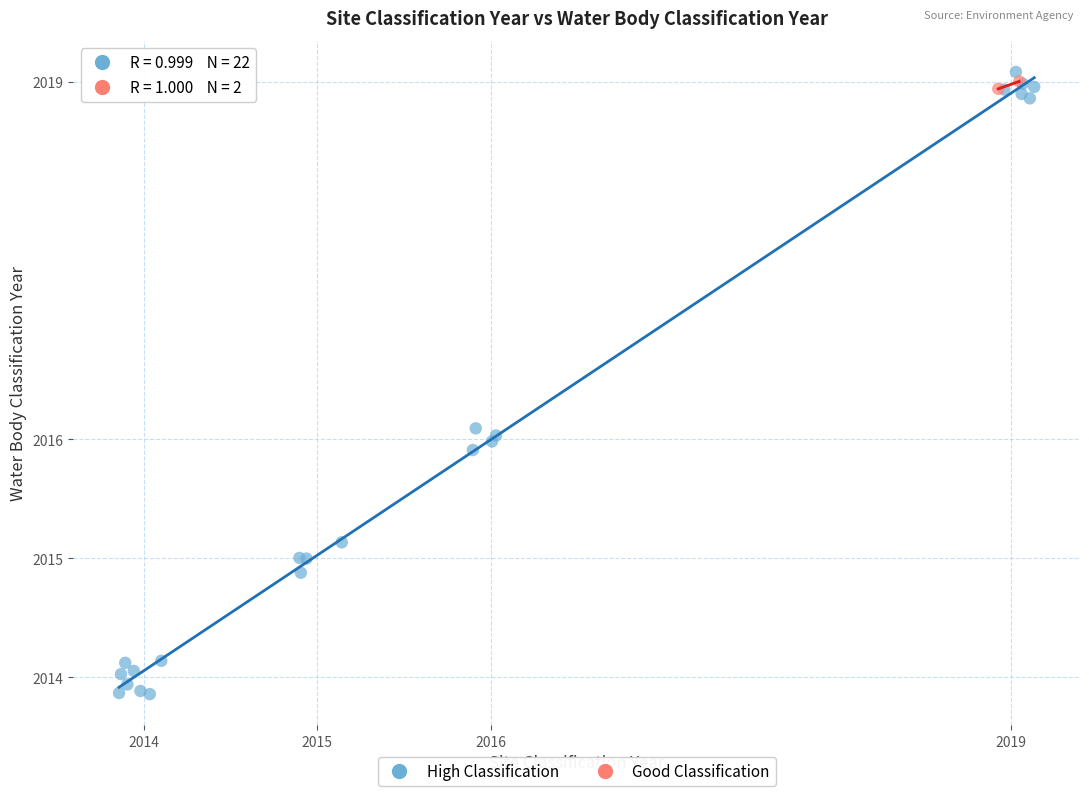

Which series reaches the maximum Y coordinate?

High Classification